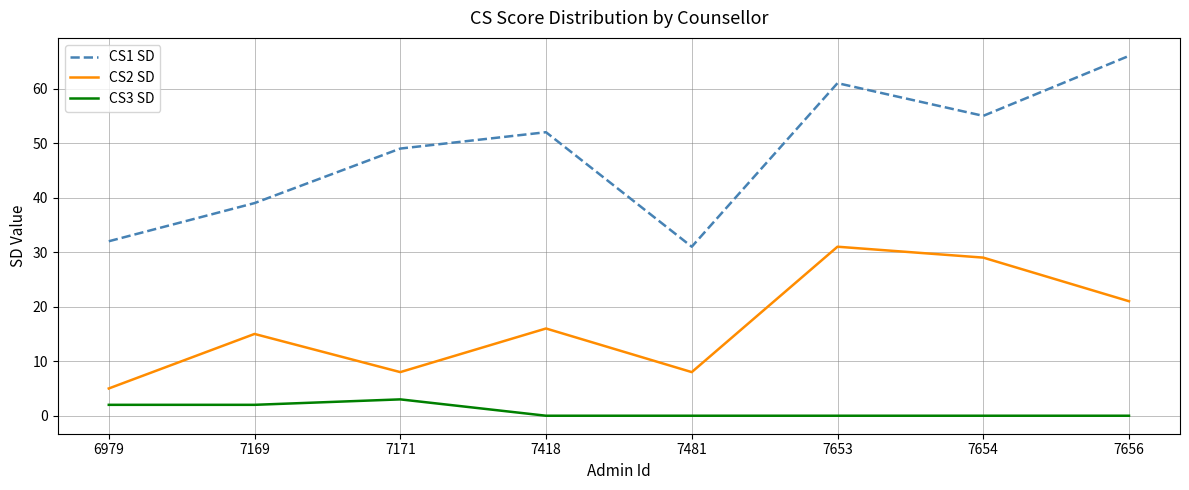

True or false: CS1 SD and CS3 SD cross at least once.

False